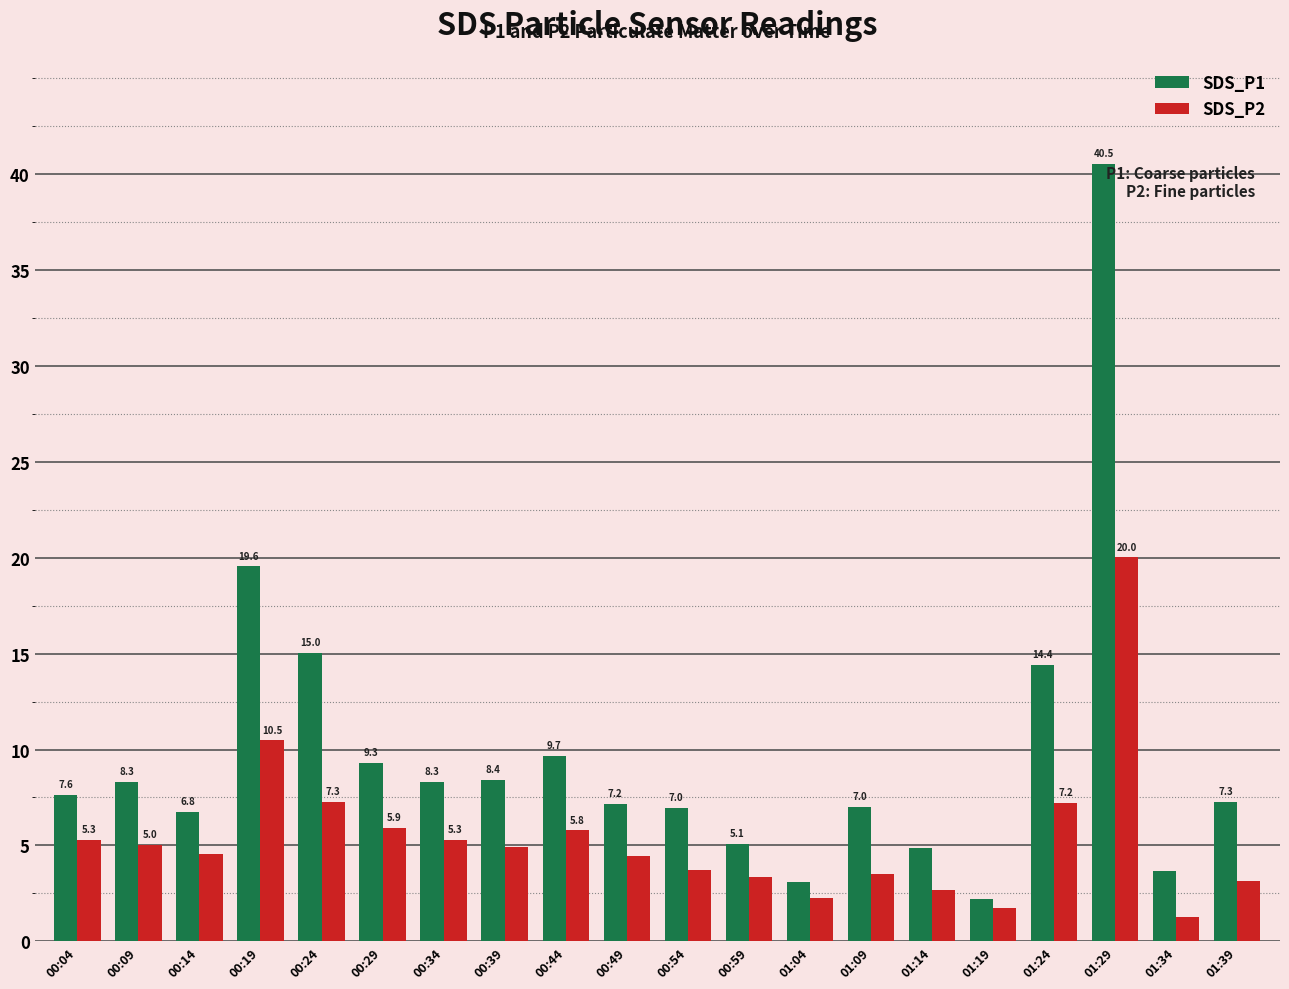

The value of SDS_P1 at 00:09 is 8.3. True or false?

True